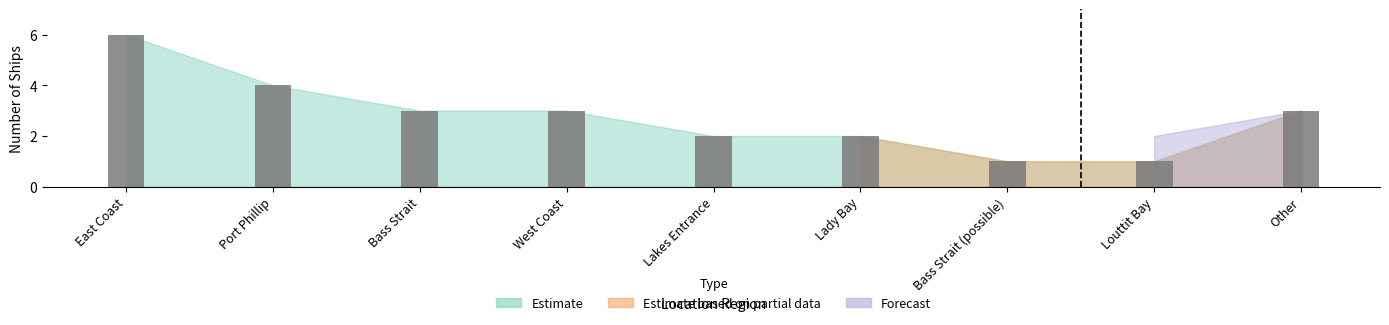

What is the difference between the maximum and second lowest values?

5